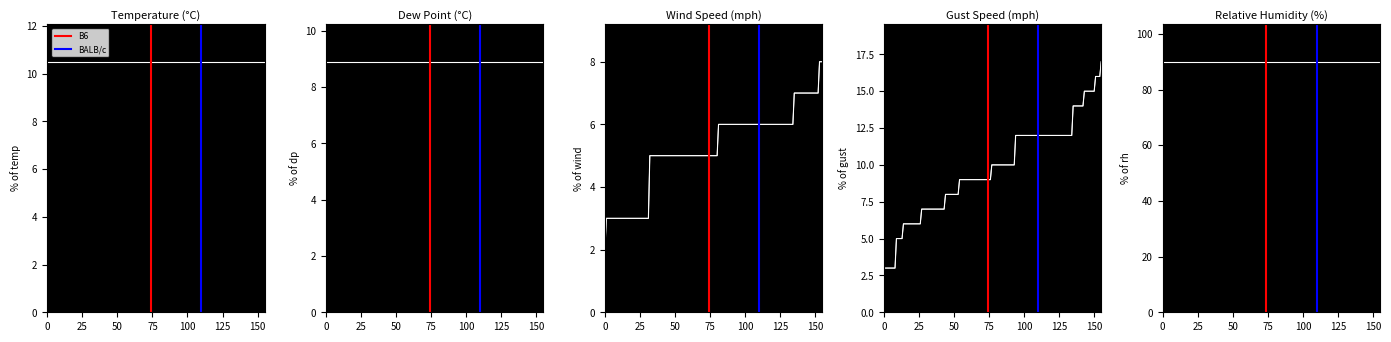

How many categories are shown in the chart?

2